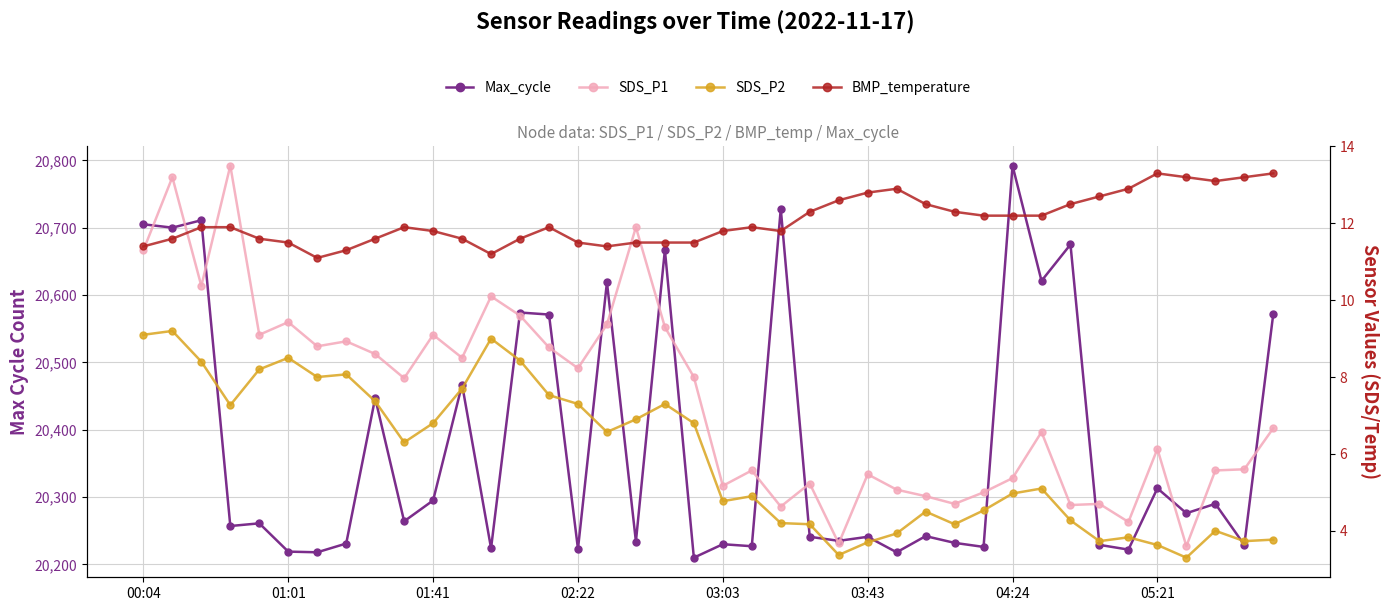

Is this an area chart (filled region under the line)?

No